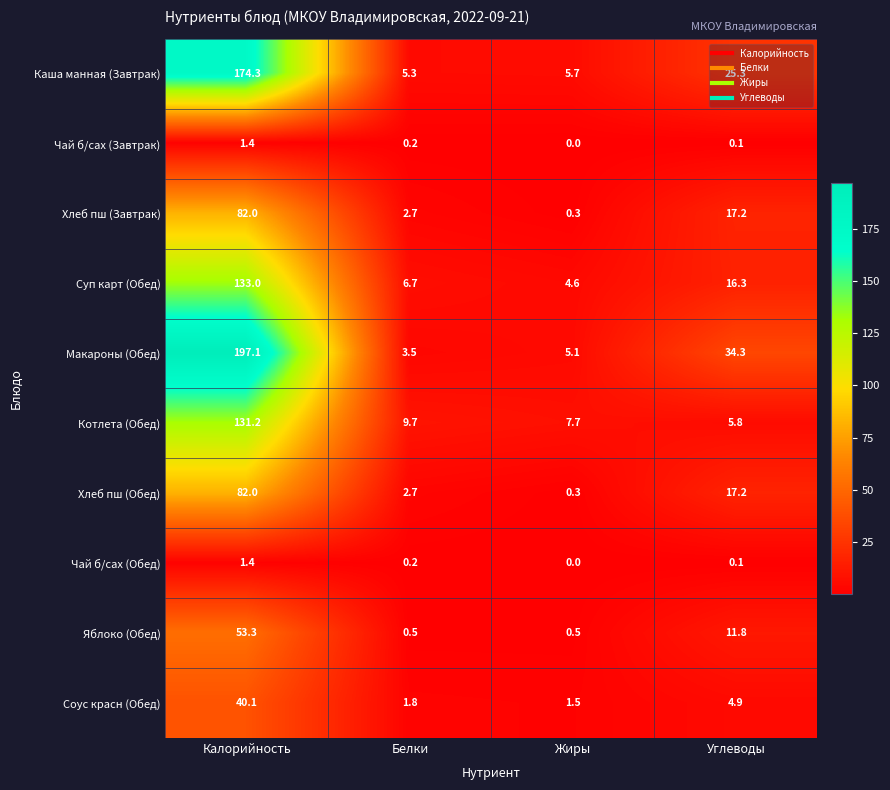

Count the number of data series in this chart.

10